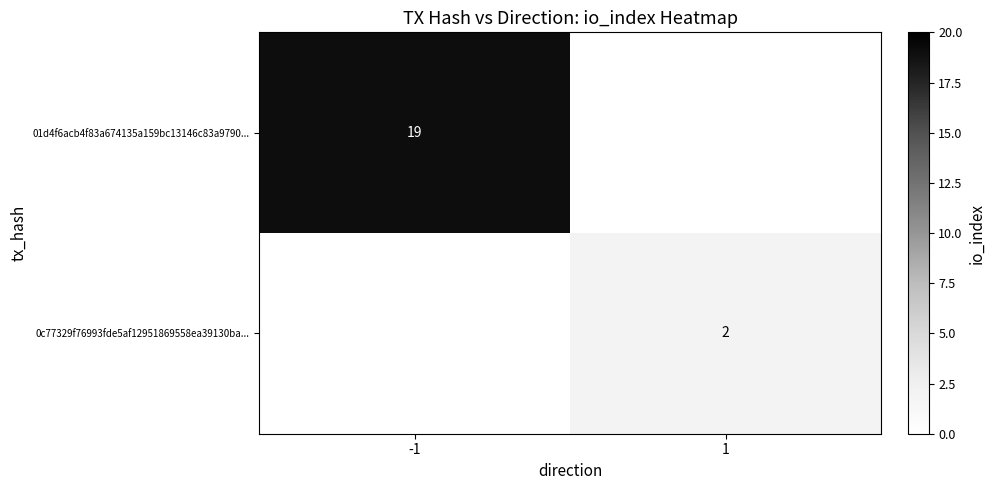

True or false: 01d4f6acb4f83a674135a159bc13146c83a9790... has a value of 6 at -1.

False